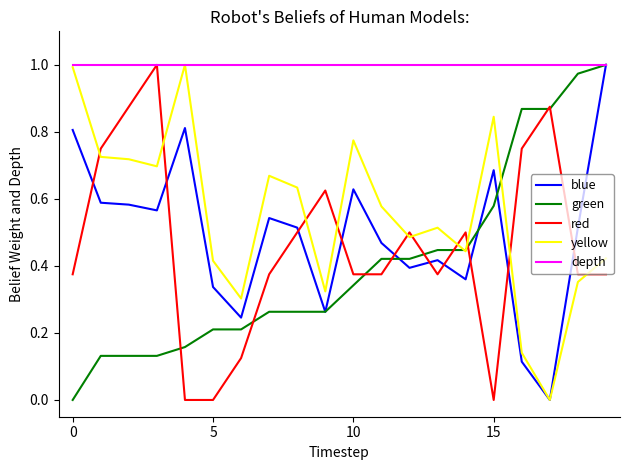

Which series has the largest total across all categories?

depth